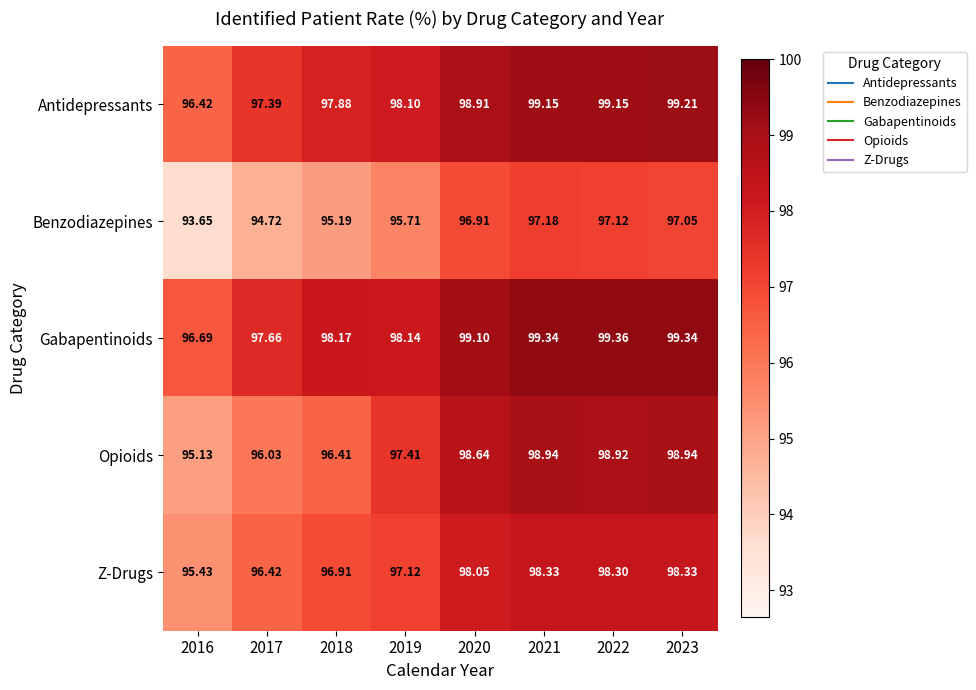

At which category does the chart reach its minimum across all series?

2016